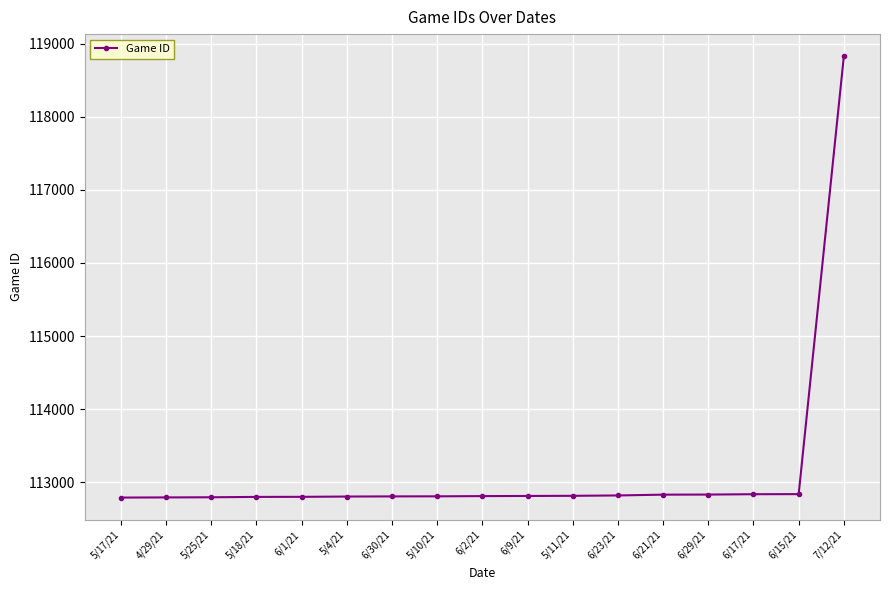

What position from the left is 5/10/21?

8